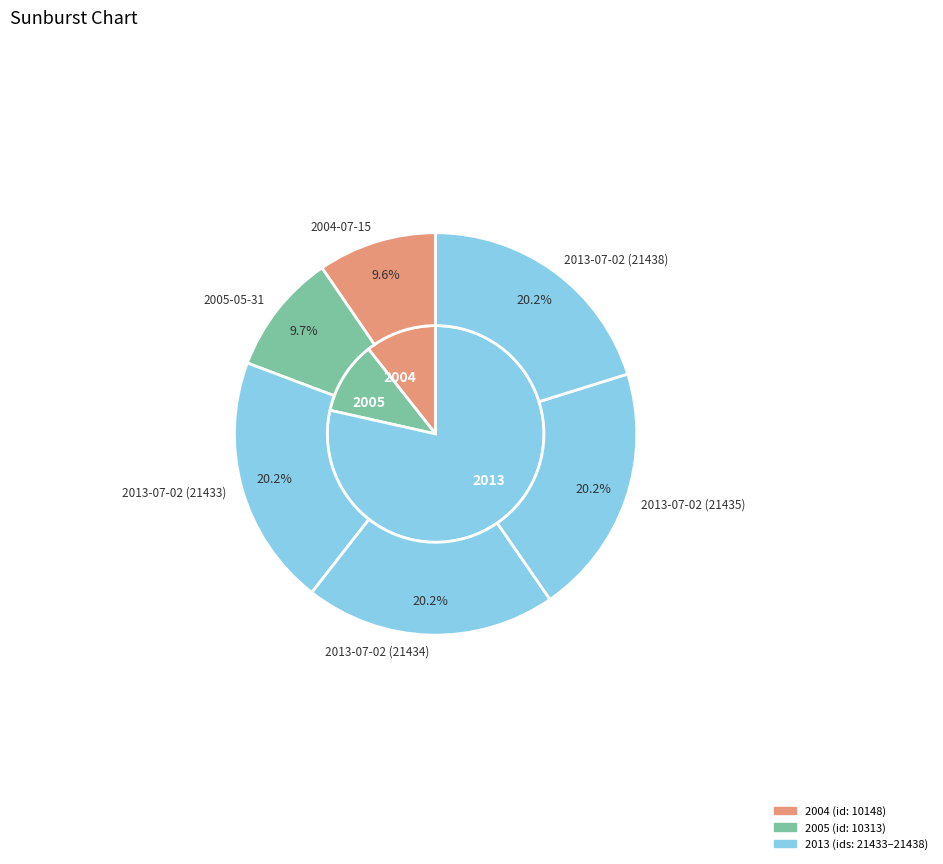

To the nearest percent, what is the difference between the largest and smallest slice percentages?

11%